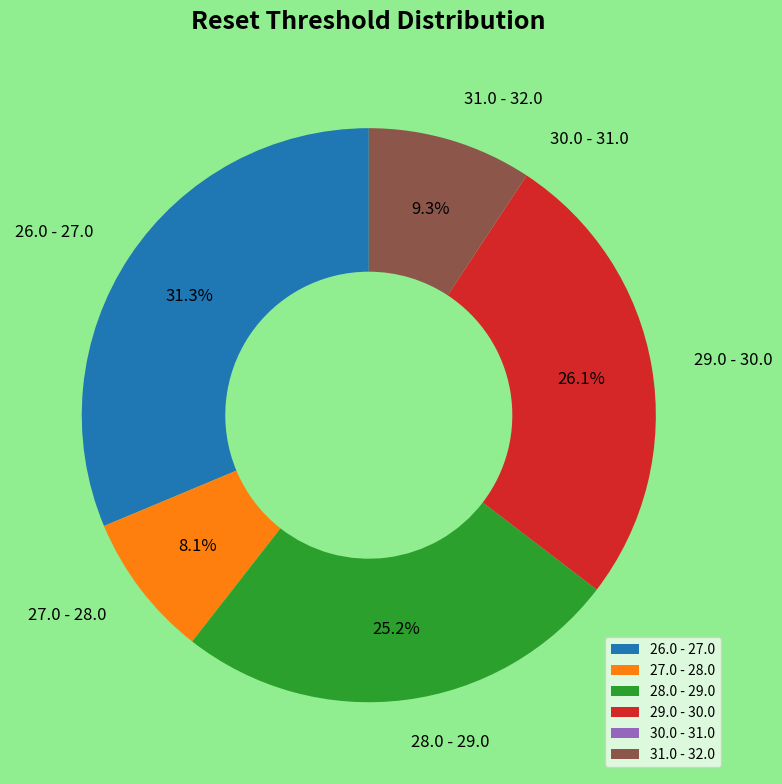

What is the largest slice in the pie chart?

26.0 - 27.0